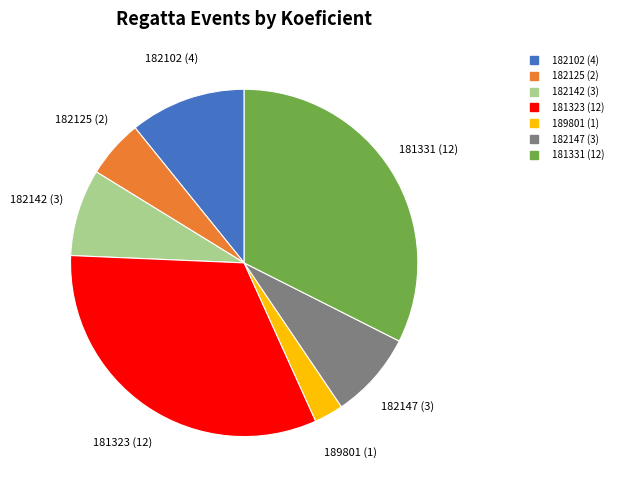

Is the sum of 182147 and 182142 greater than half?

No